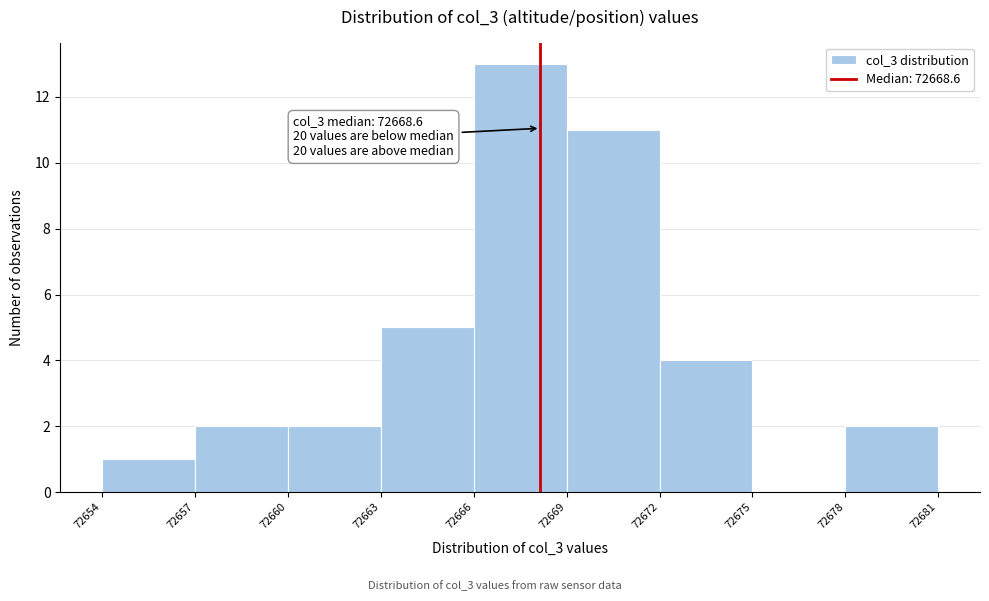

Reading left to right, what are all the values shown in this chart?

72654=1	72657=2	72660=2	72663=5	72666=13	72669=11	72672=4	72675=0	72678=2